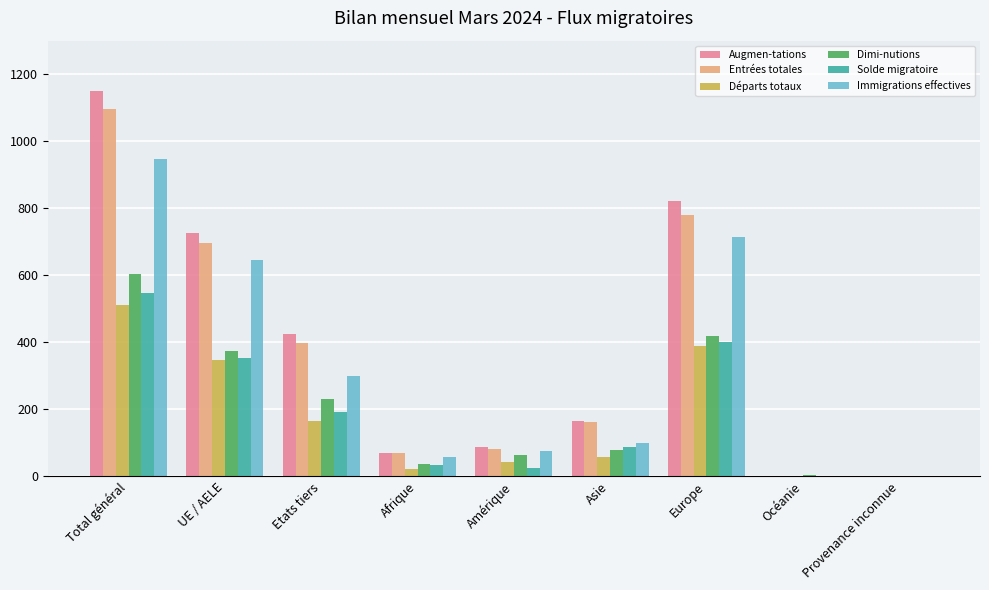

What is the difference between the Augmen-tations values at Amérique and Etats tiers?

335